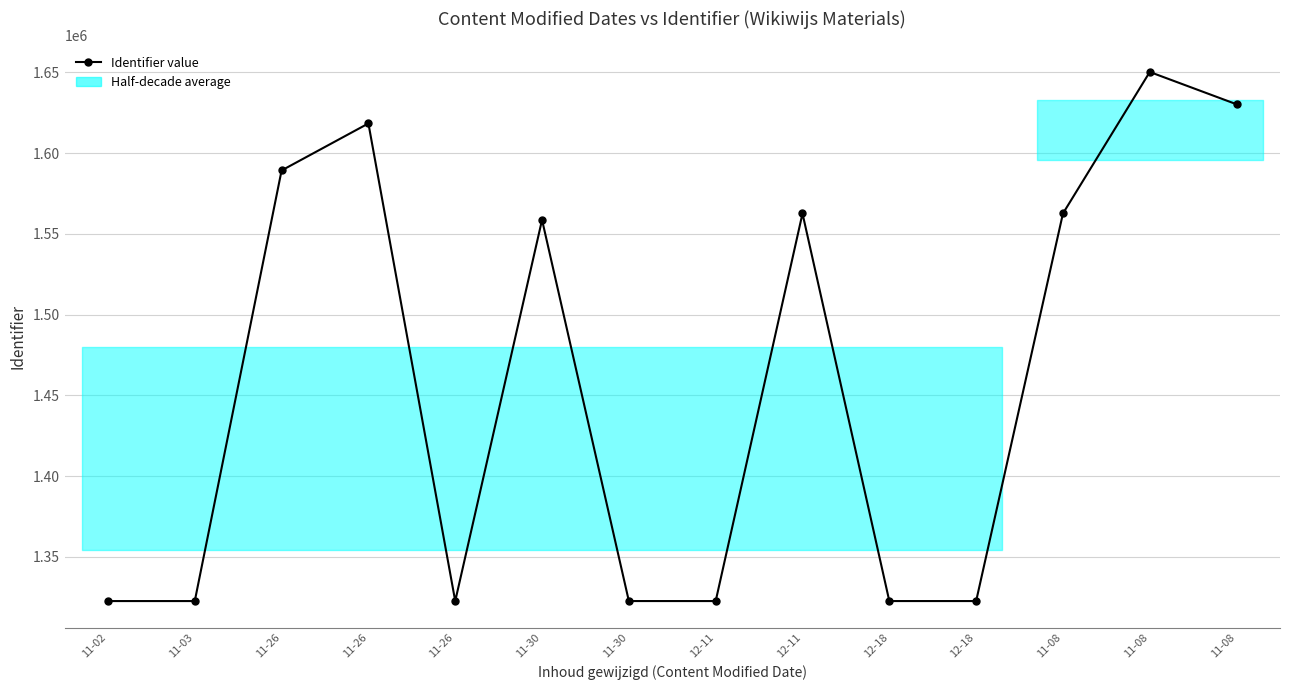

What is the change in value from 11-26 to 12-11?

-295690